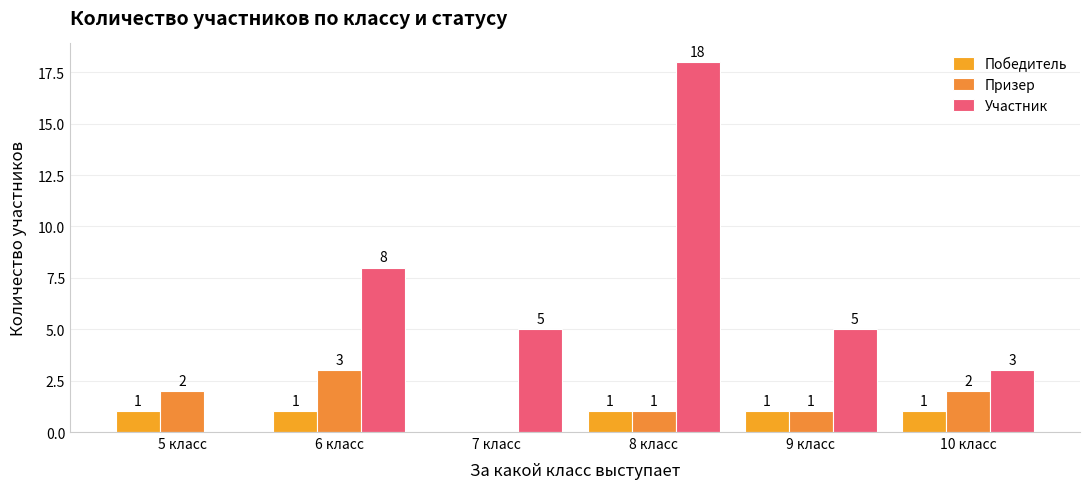

What is the maximum value for Победитель?

1